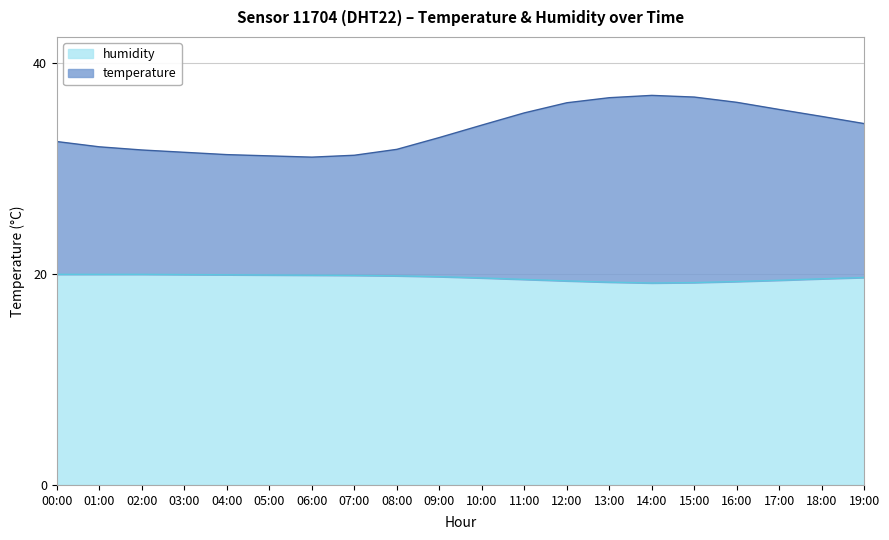

What position from the right is 10:00?

10